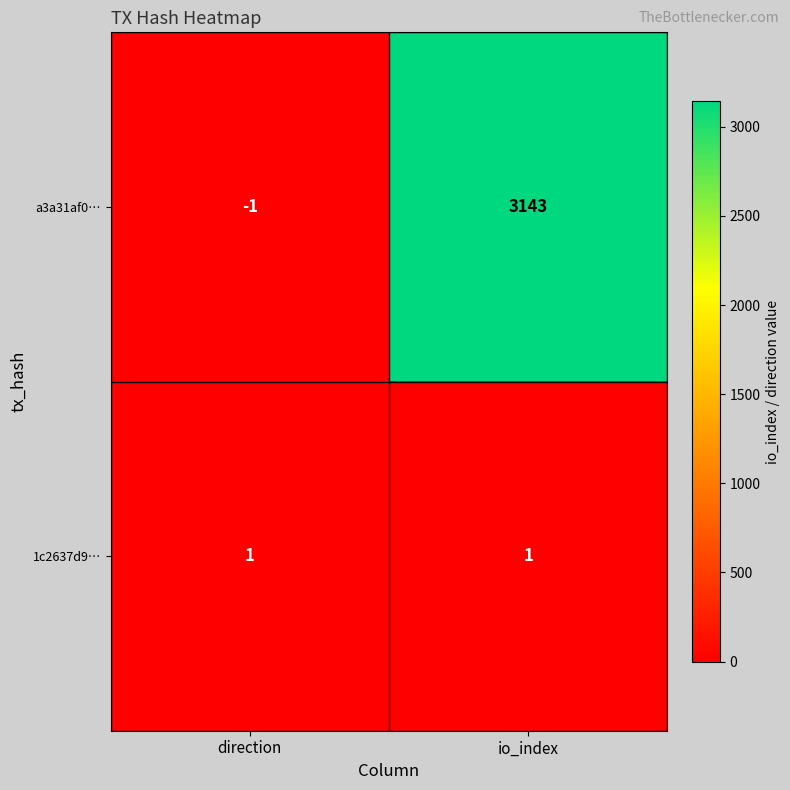

Which category has the highest value across all series?

io_index